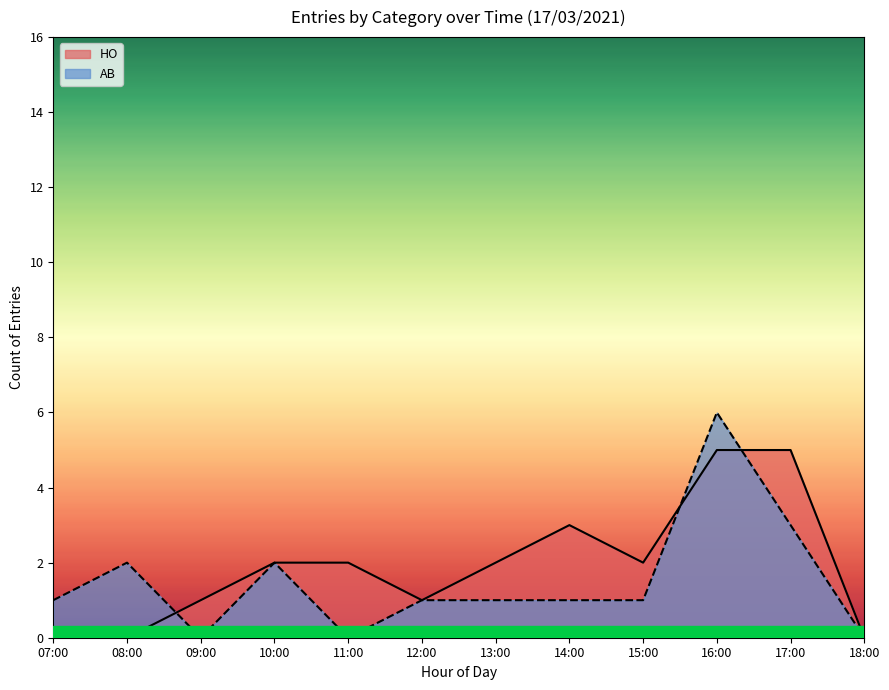

How many lines are shown in the chart?

2